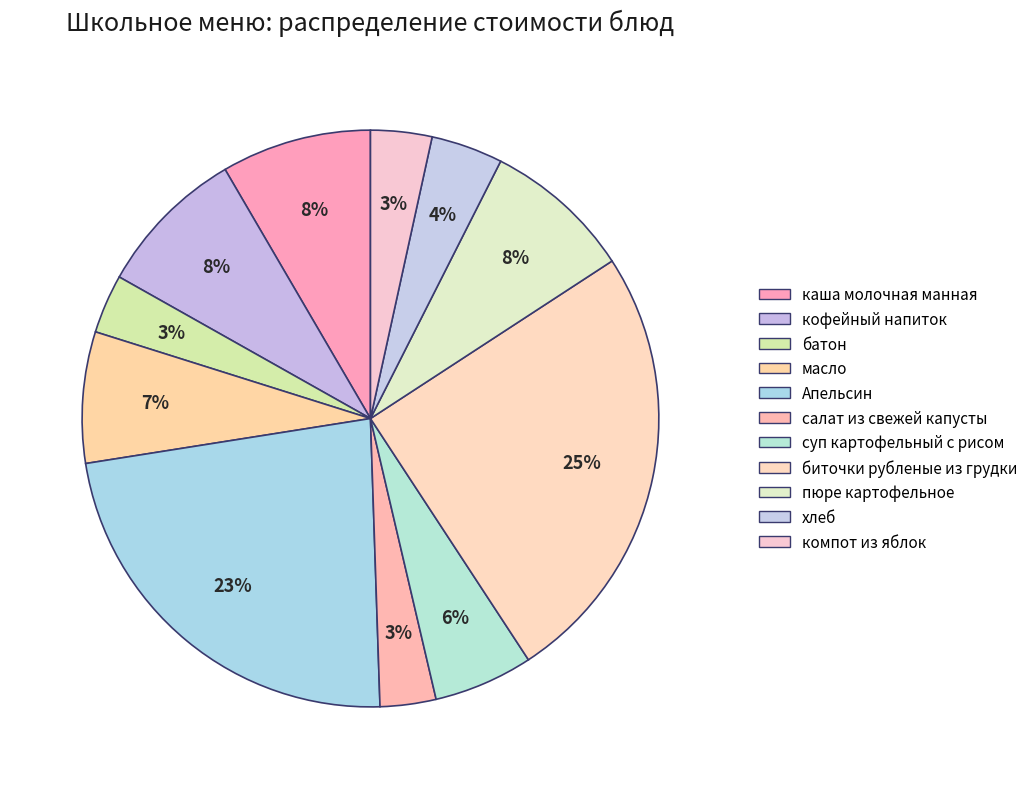

Approximately how many times larger is the value at салат из свежей капусты compared to суп картофельный с рисом?

0.6